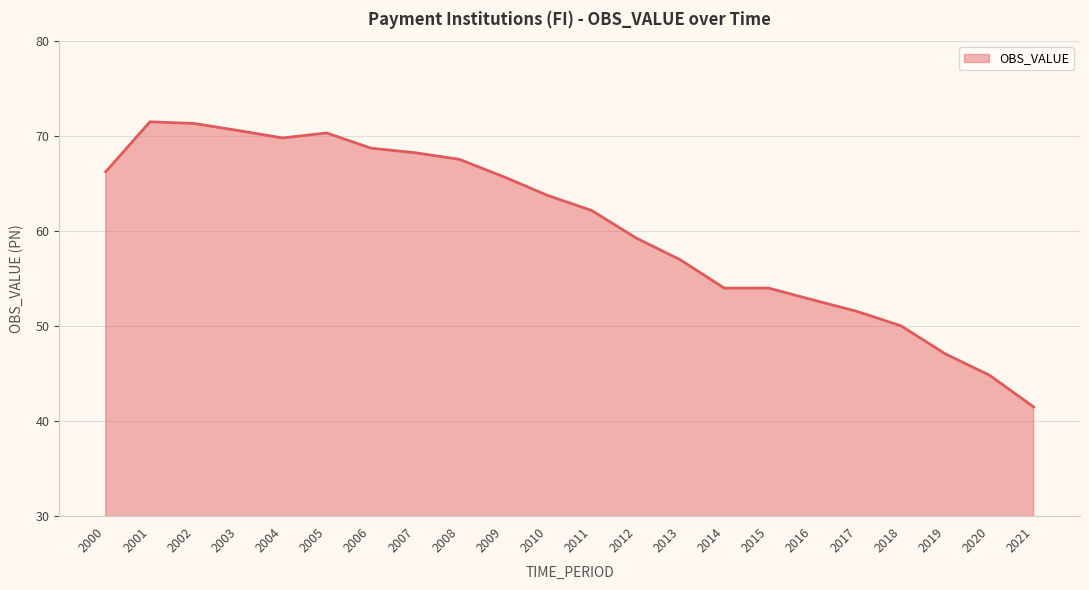

Between 2002 and 2008, which is larger?

2002